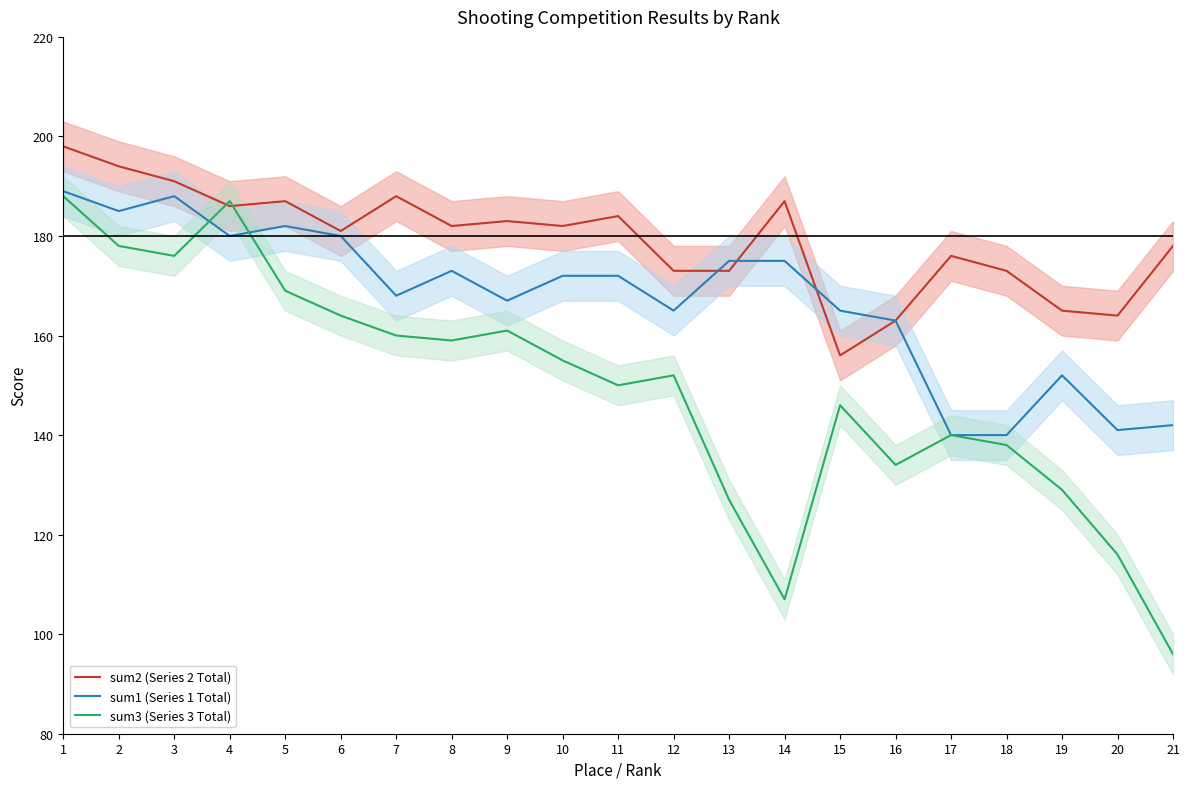

At which category is the sum across all series the highest?

1